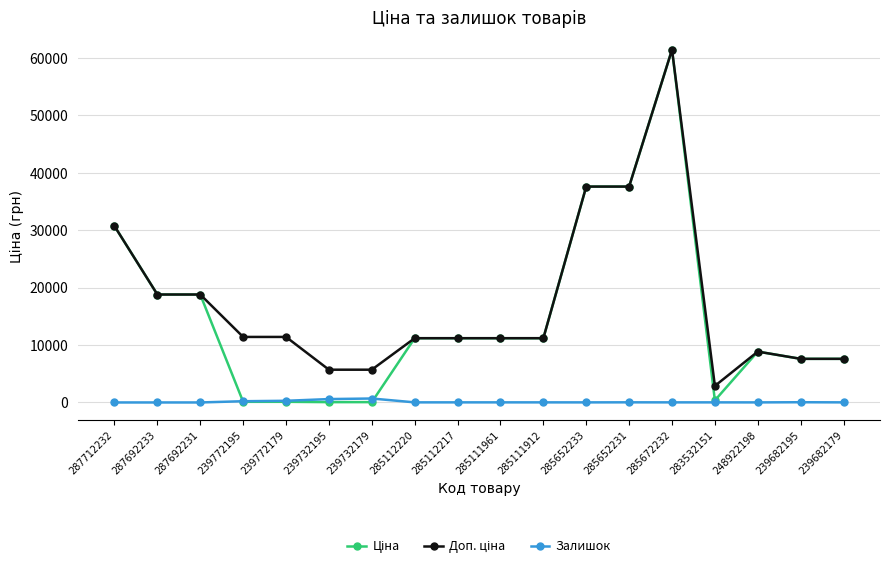

The value of Залишок at 248922198 is 11.0. True or false?

True